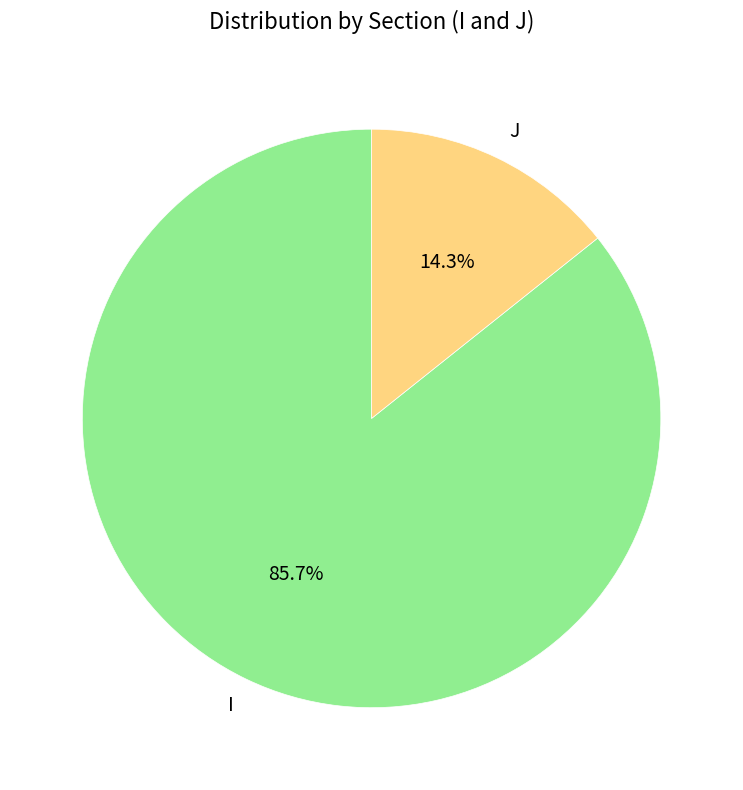

How many slices are in this pie chart?

2